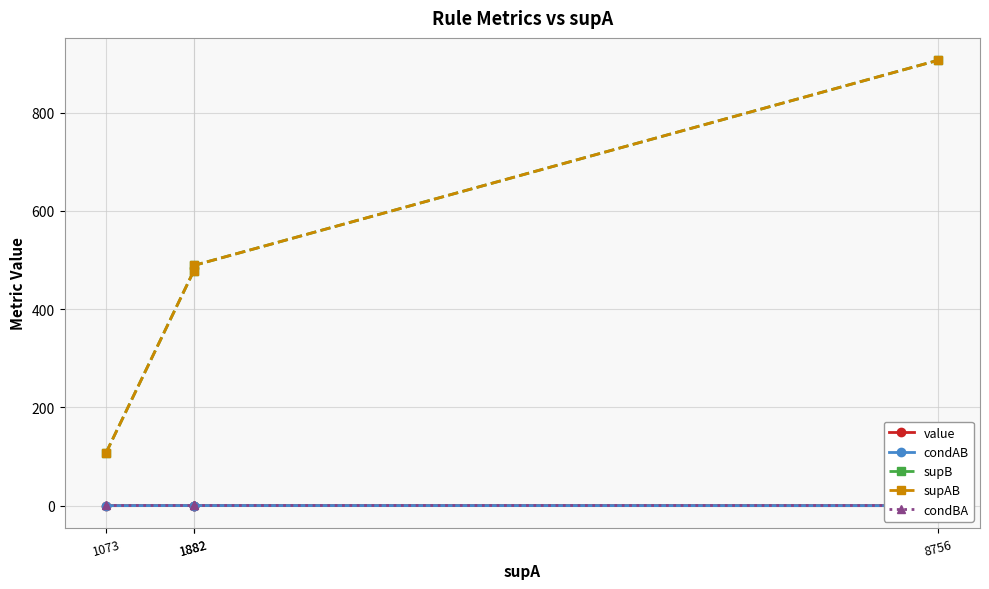

Is it true that supB equals 489.0 at 1882?

True